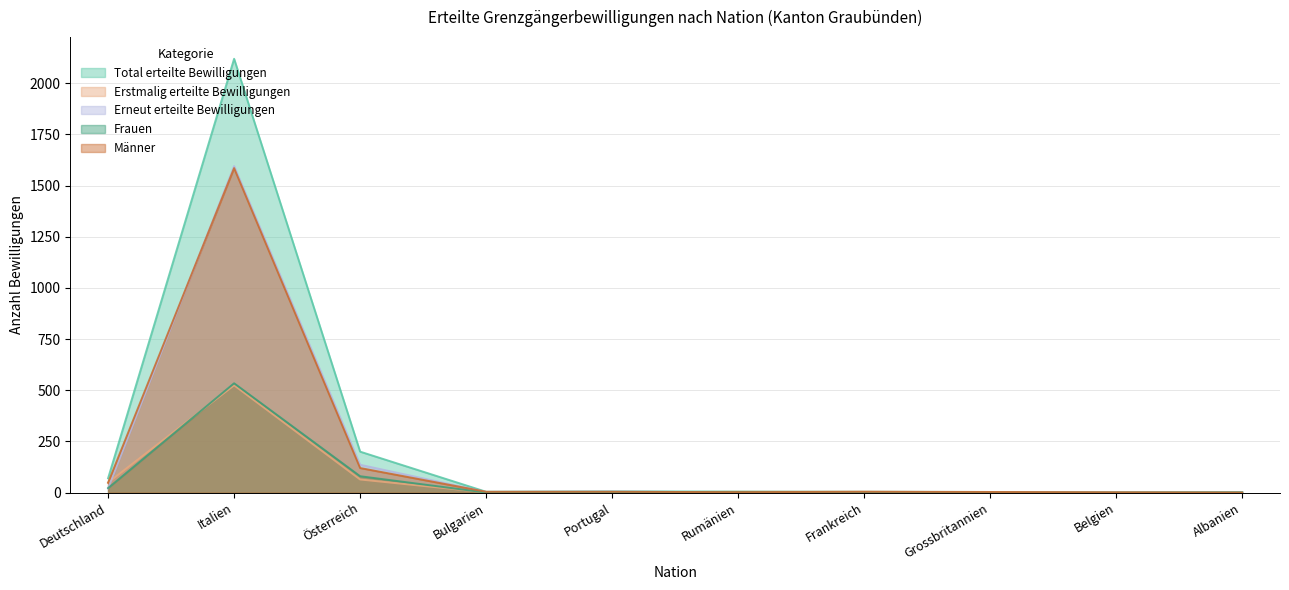

What is the label of the 1st point from the right?

Albanien